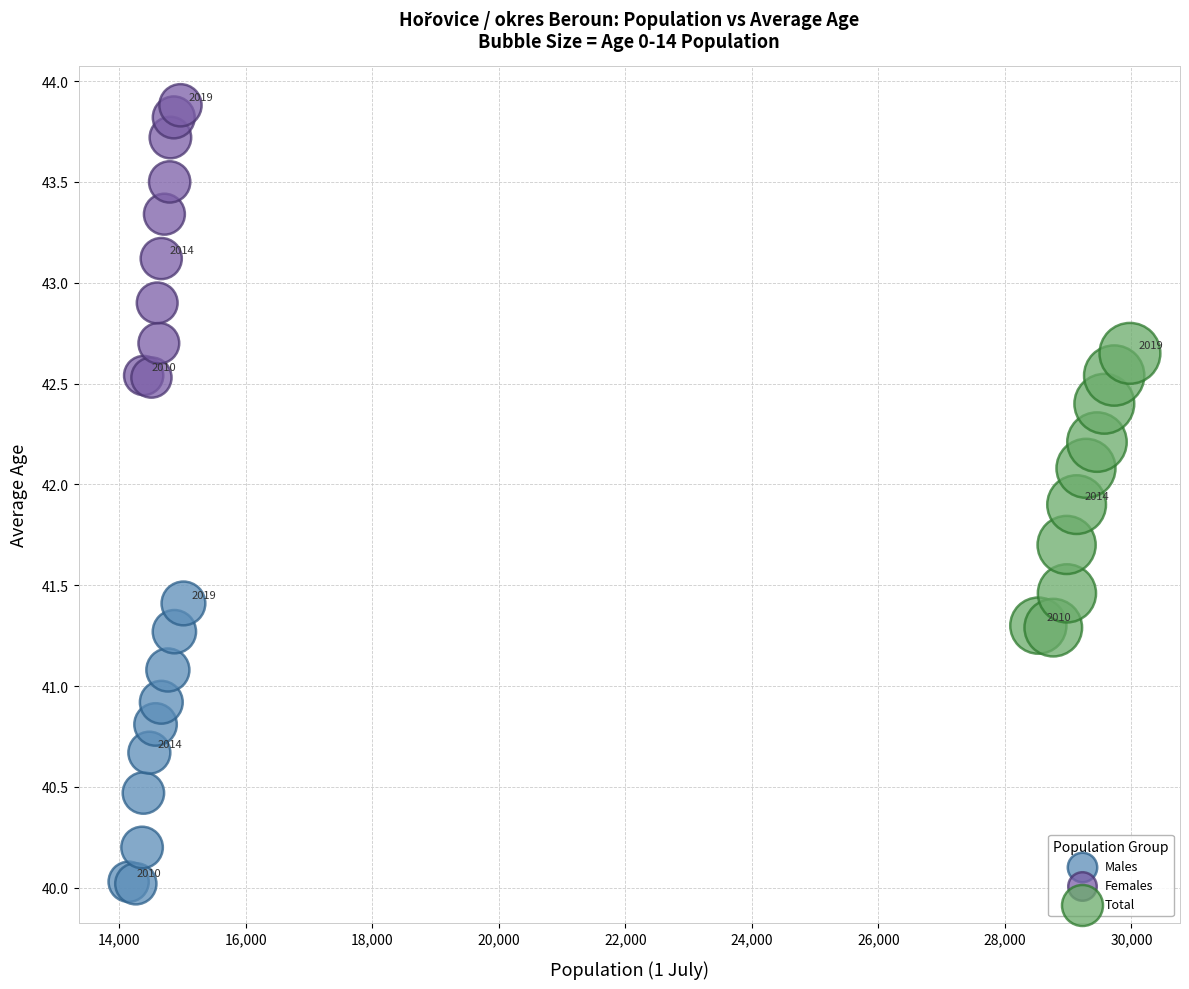

Which series contains the lowest Y value?

Males